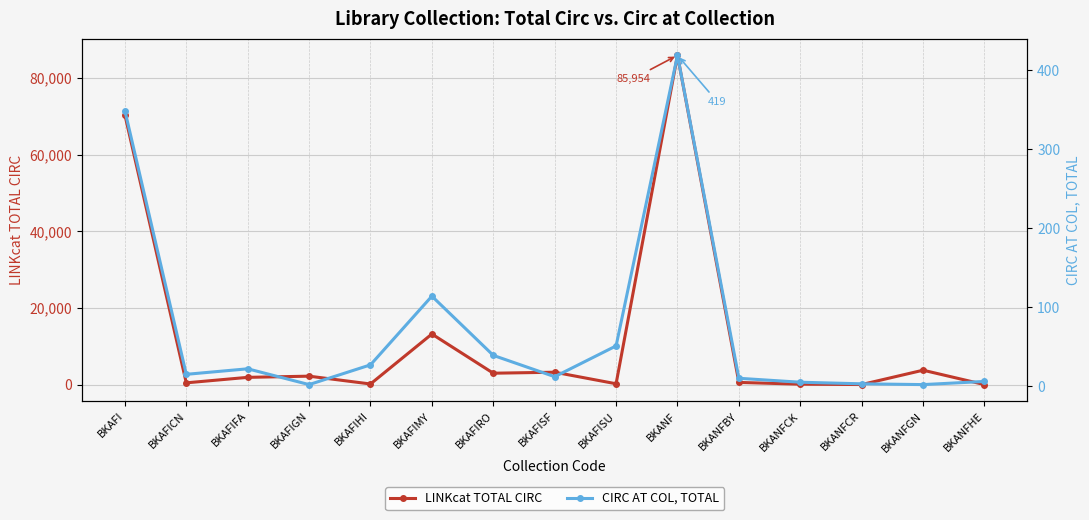

At which label is LINKcat TOTAL CIRC closest to 43001?

BKAFI